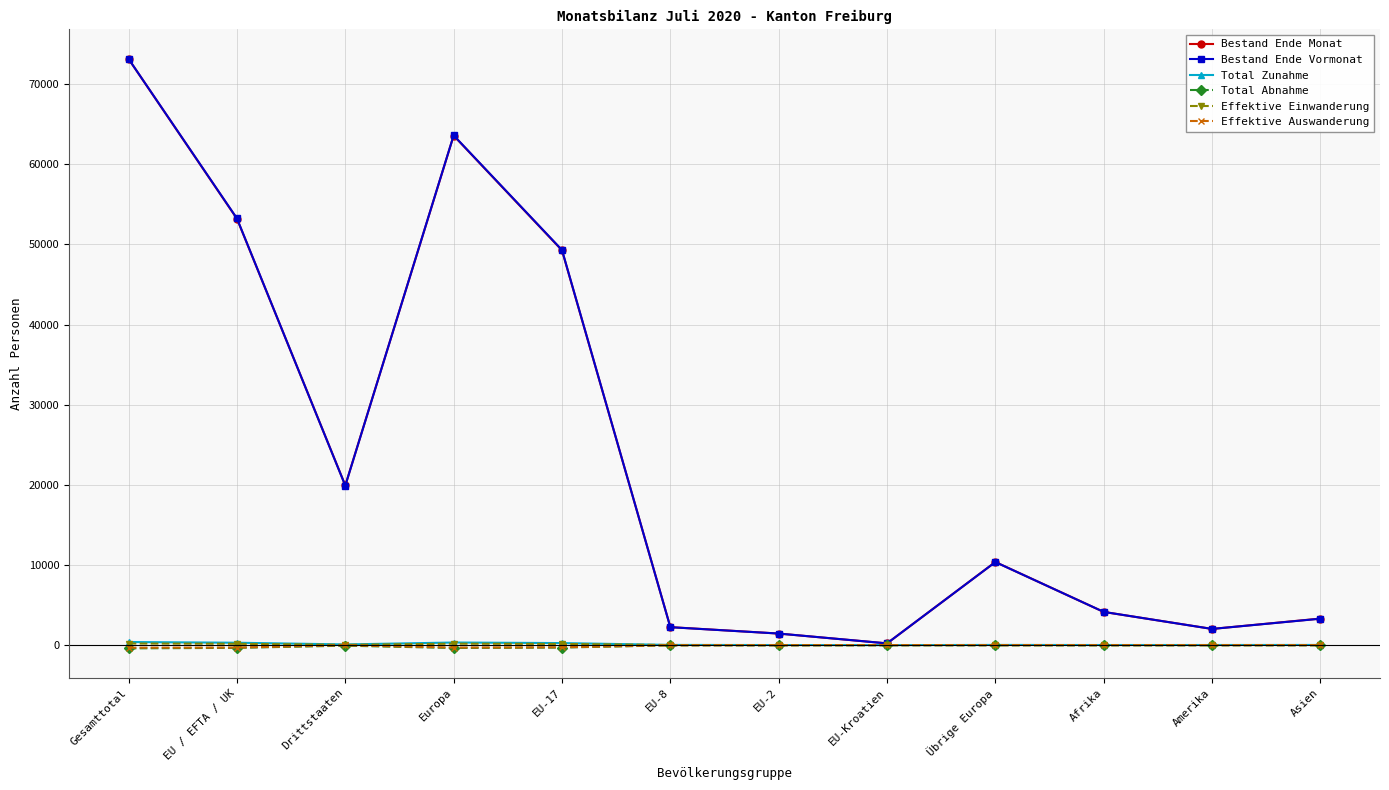

At which category is the sum across all series the highest?

Gesamttotal